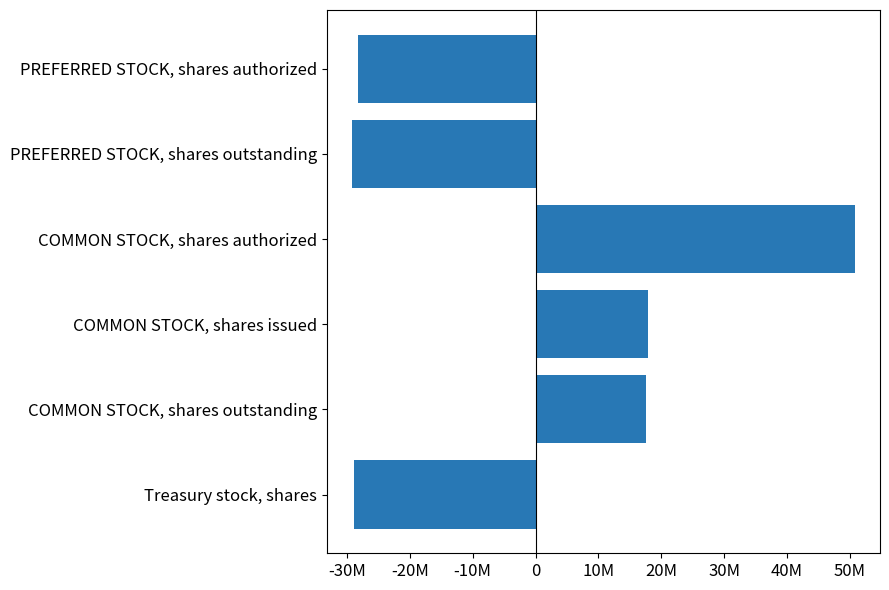

Does the chart contain any negative values?

Yes